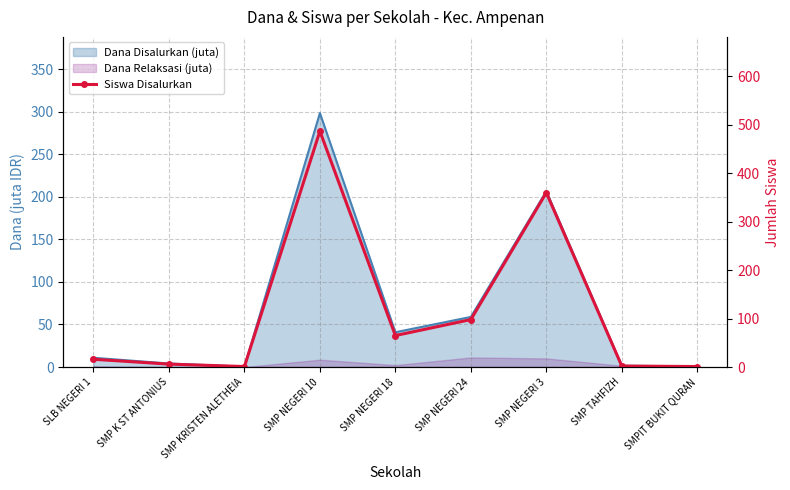

Which has a higher value, SMP NEGERI 3 or SMP TAHFIZH?

SMP NEGERI 3